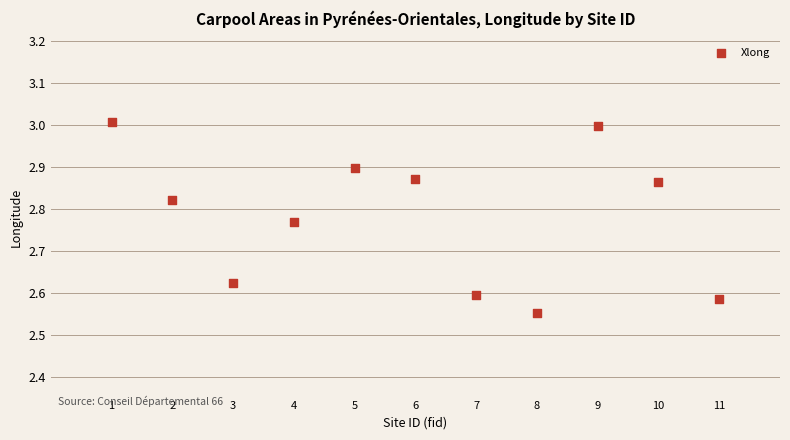

What is the range of Y values (max minus min)?

0.5